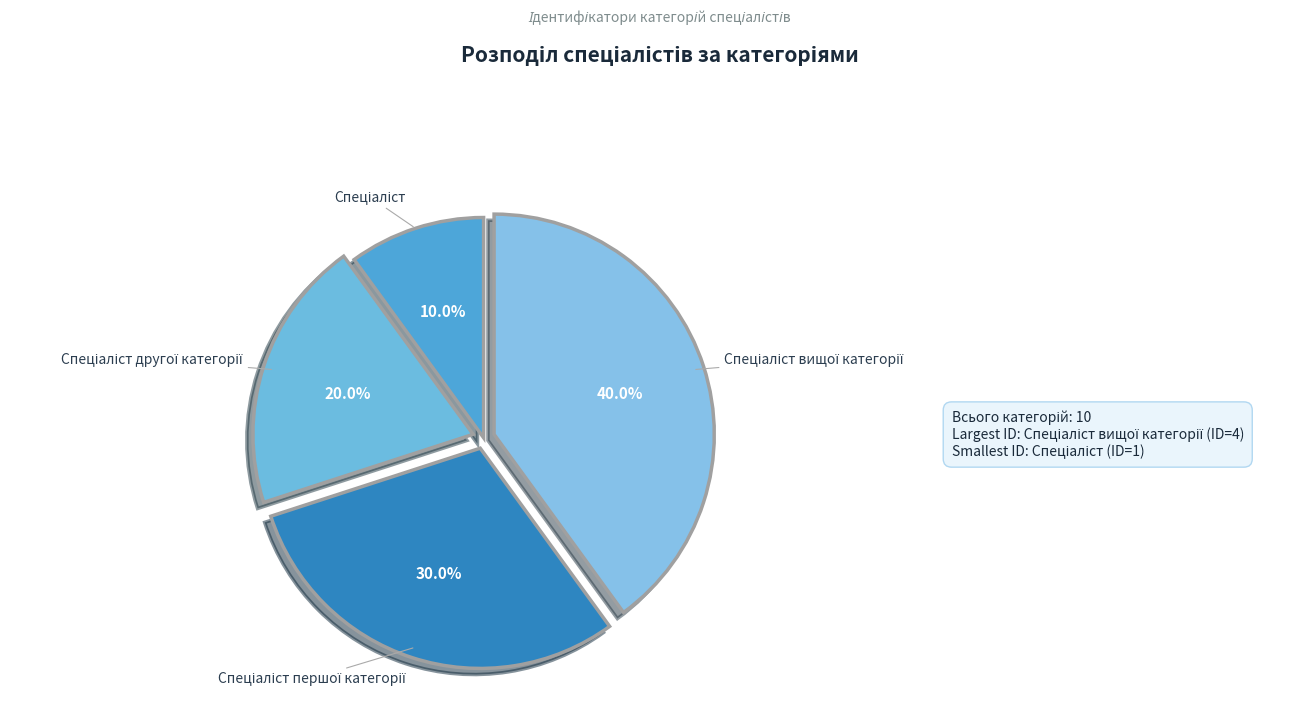

Is there a majority slice in this chart?

No